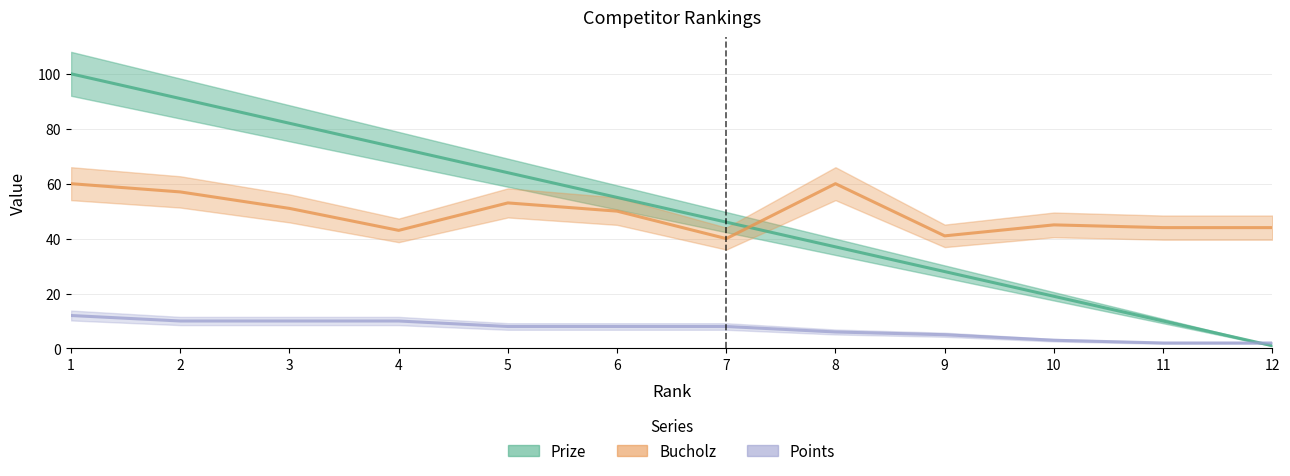

Reading left to right, transcribe all the data shown in this chart.

Prize: 1=100	2=91	3=82	4=73	5=64	6=55	7=46	8=37	9=28	10=19	11=10	12=1
Bucholz: 1=60	2=57	3=51	4=43	5=53	6=50	7=40	8=60	9=41	10=45	11=44	12=44
Points: 1=12	2=10	3=10	4=10	5=8	6=8	7=8	8=6	9=5	10=3	11=2	12=2